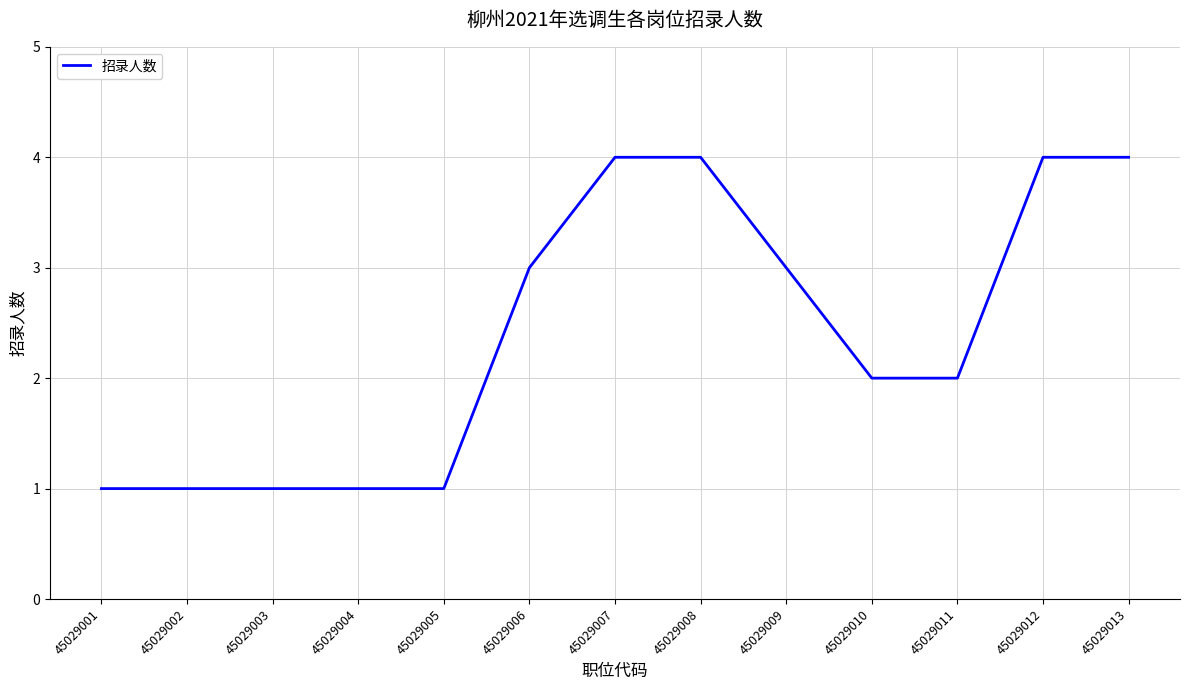

What is the greatest value displayed?

4